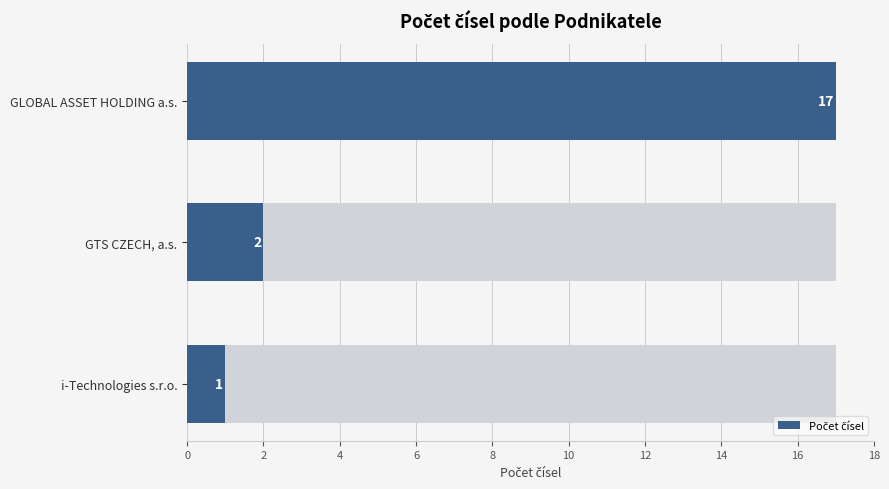

How many data points are above 2?

1